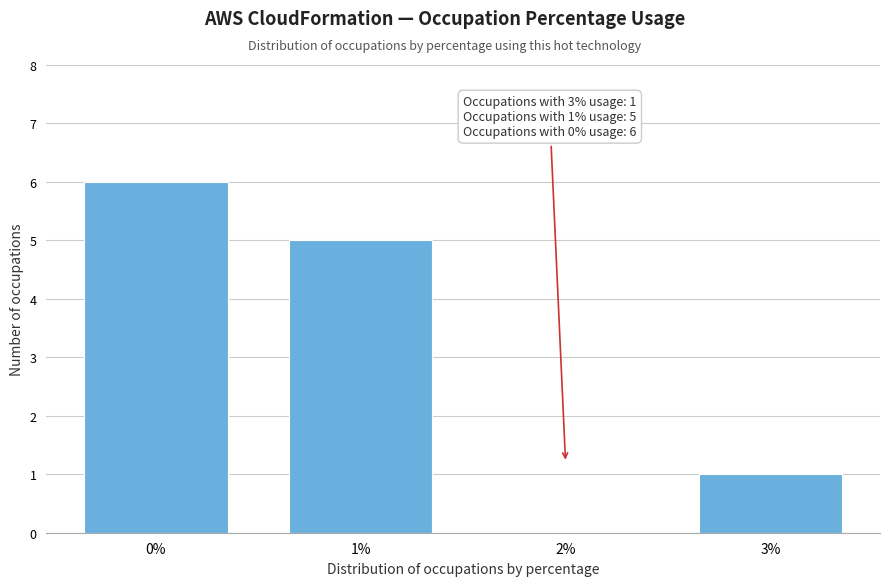

Reading right to left, what are all the values shown in this chart?

3%=1	2%=0	1%=5	0%=6